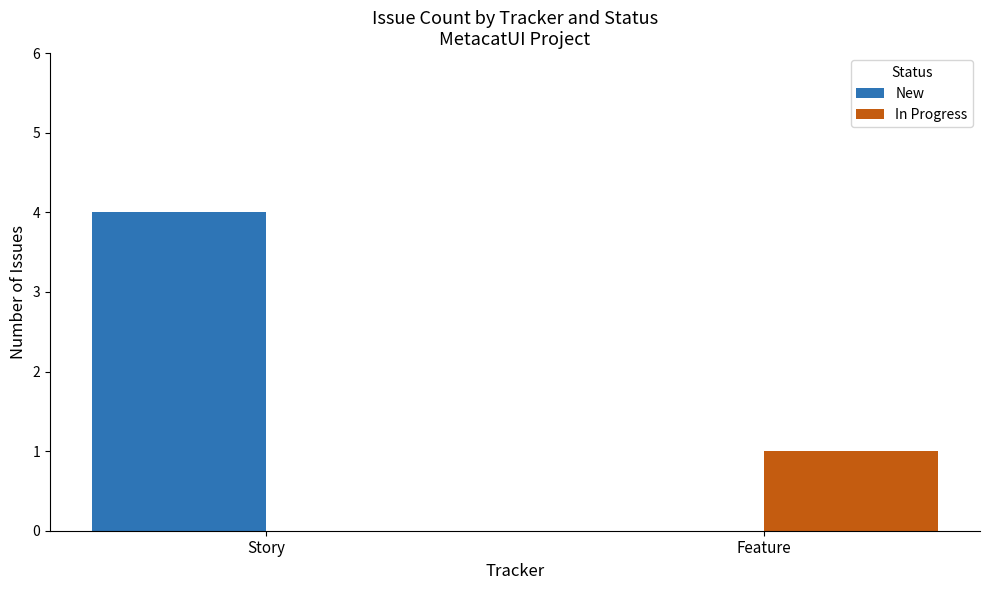

The value of New at Feature is -2. True or false?

False